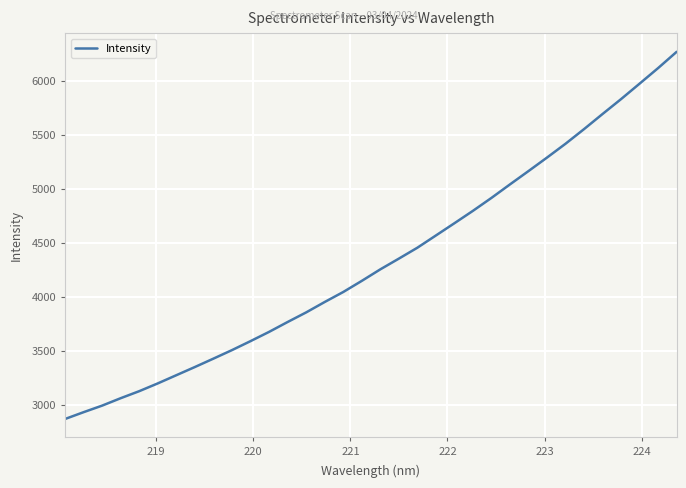

What is the difference between the maximum and second lowest values?

3335.2